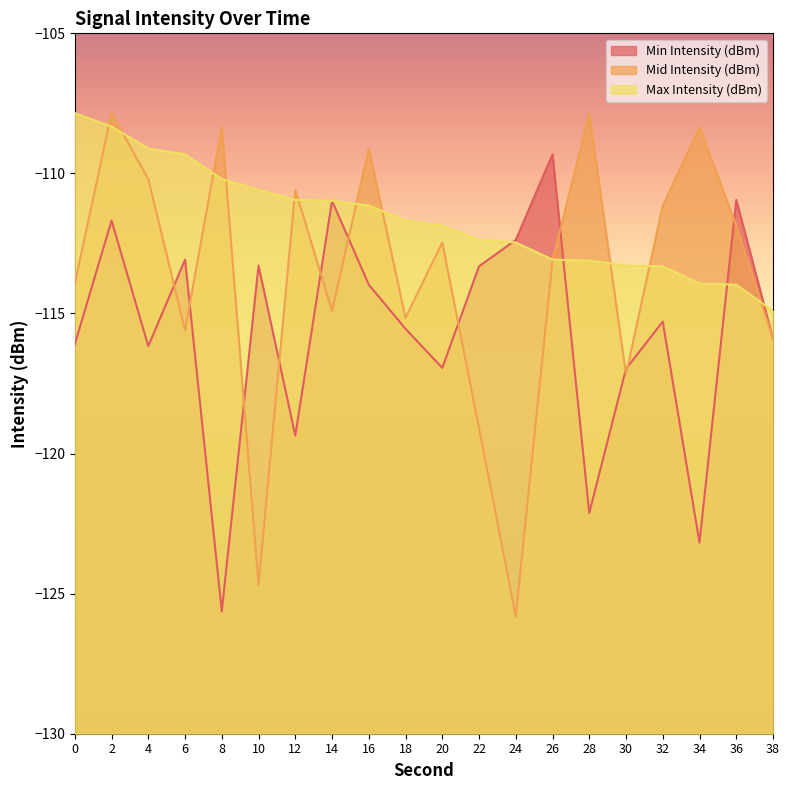

How many lines are shown in the chart?

3